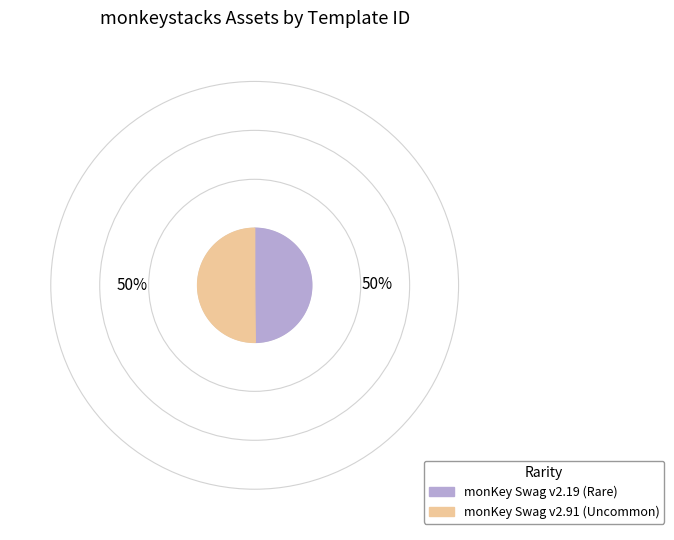

Count the number of slices in the pie.

2